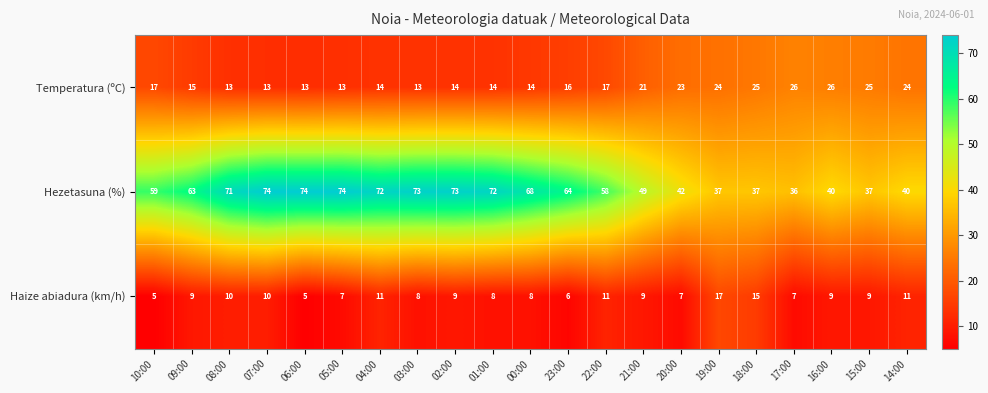

What is the difference between the highest and lowest values at 19:00?

20